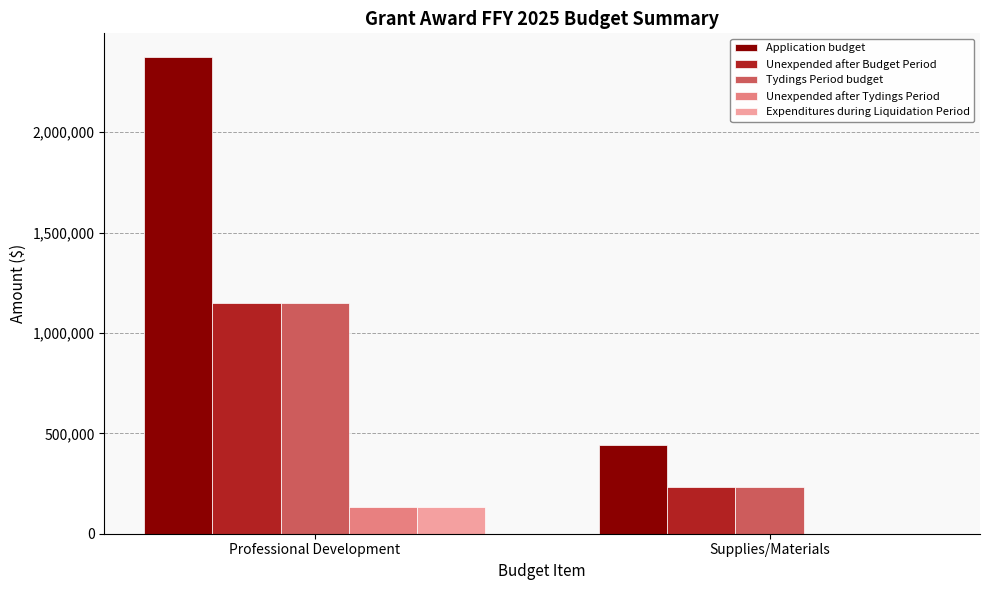

True or false: Unexpended after Tydings Period has a value of 0 at Supplies/Materials.

True